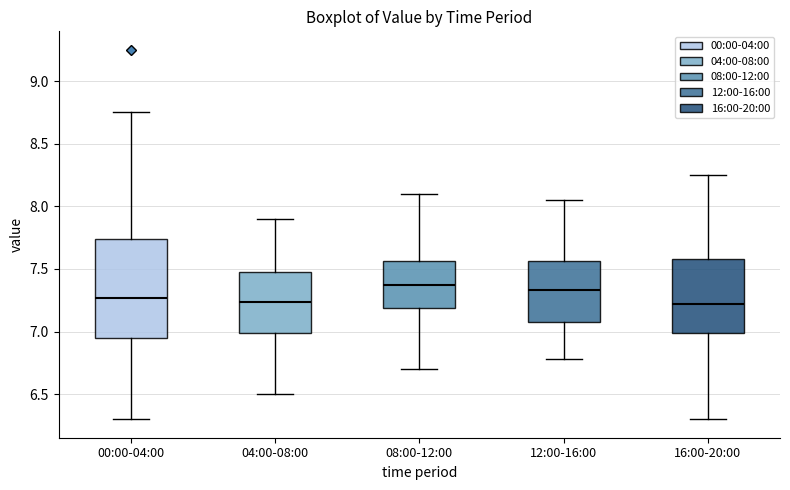

Which box is the tallest, from its lower edge to its upper edge?

00:00-04:00